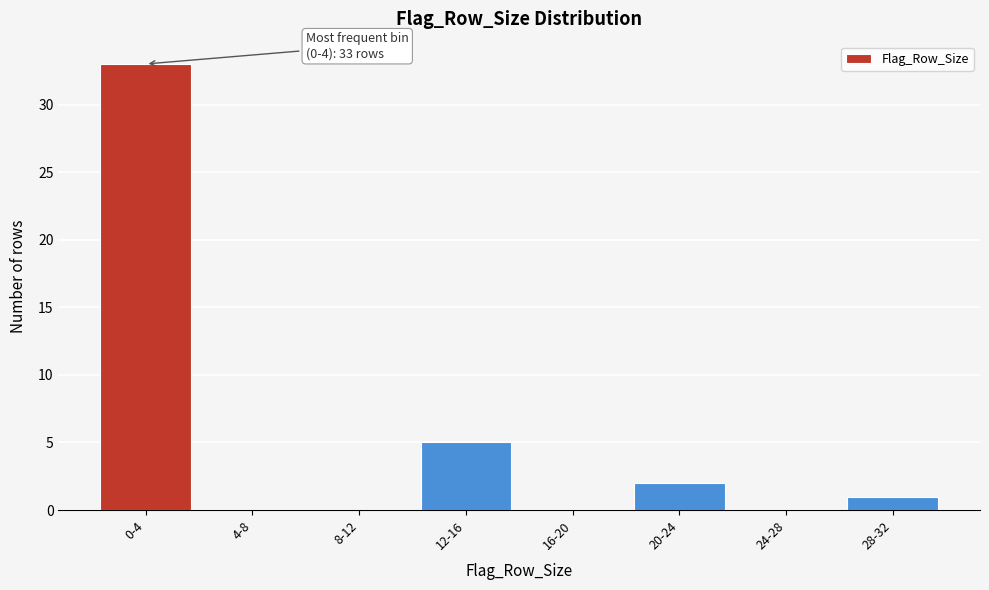

Reading left to right, what are all the values shown in this chart?

0-4=33	4-8=0	8-12=0	12-16=5	16-20=0	20-24=2	24-28=0	28-32=1